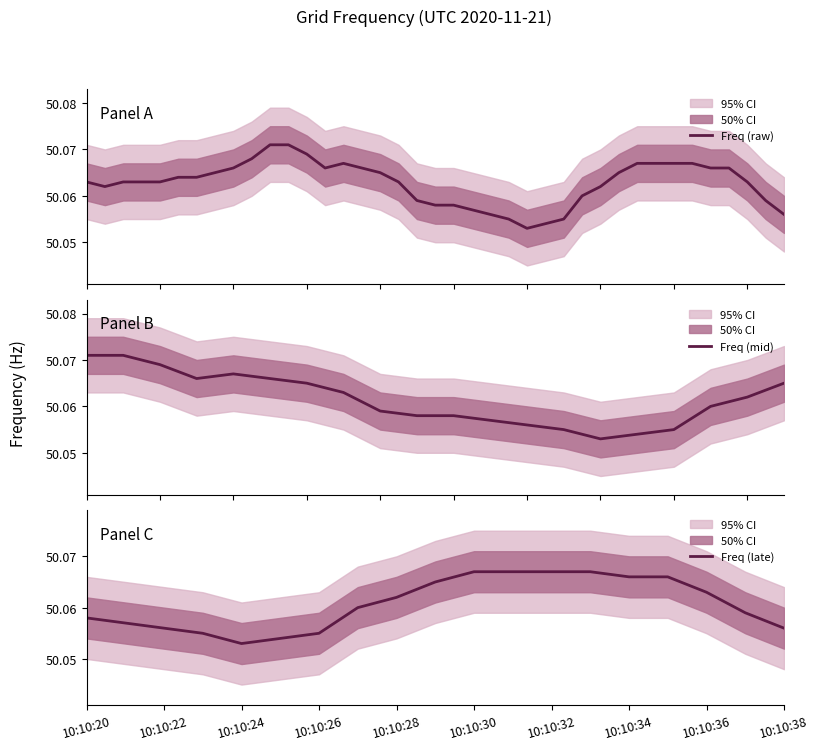

The chart shows a value of 50.1 at 10:10:31. True or false?

True